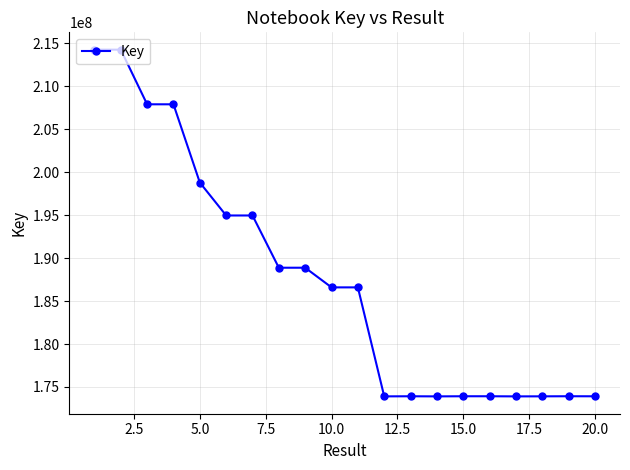

How many data points are less than 186589428?

10